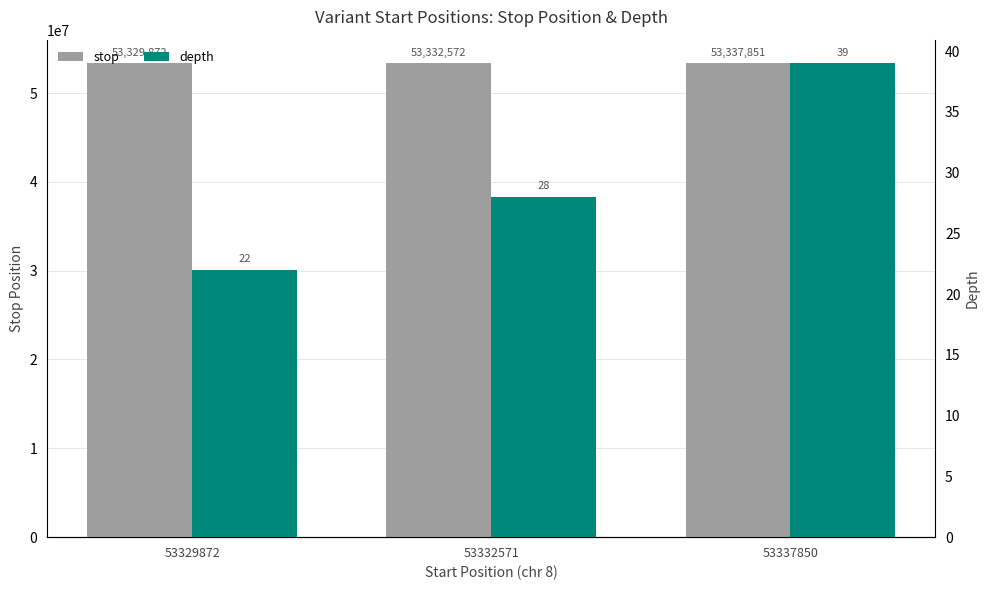

Reading right to left, what are all the values shown in this chart?

stop: 53337850=53337851	53332571=53332572	53329872=53329872
depth: 53337850=39	53332571=28	53329872=22